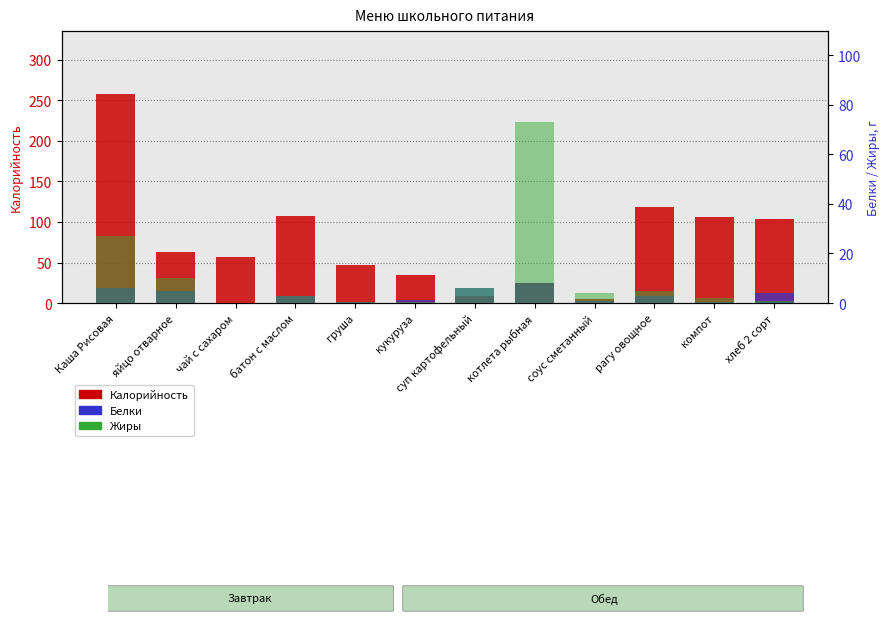

What is the approximate value of Жиры at суп картофельный?

6.0